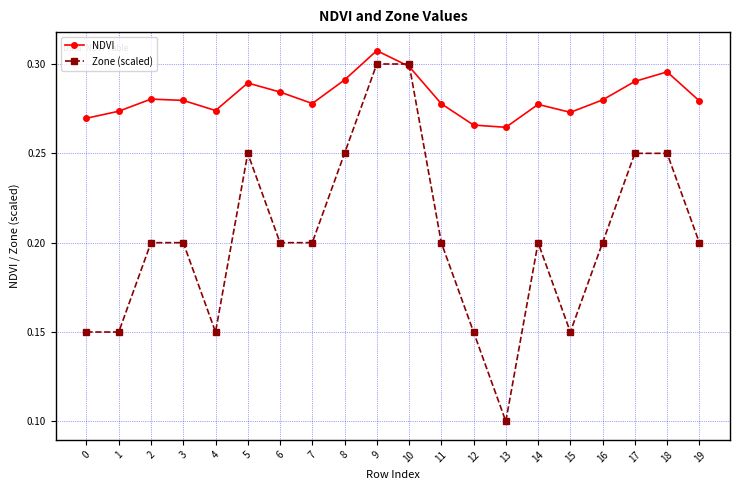

True or false: NDVI has more than 0 points higher than both neighbors.

True